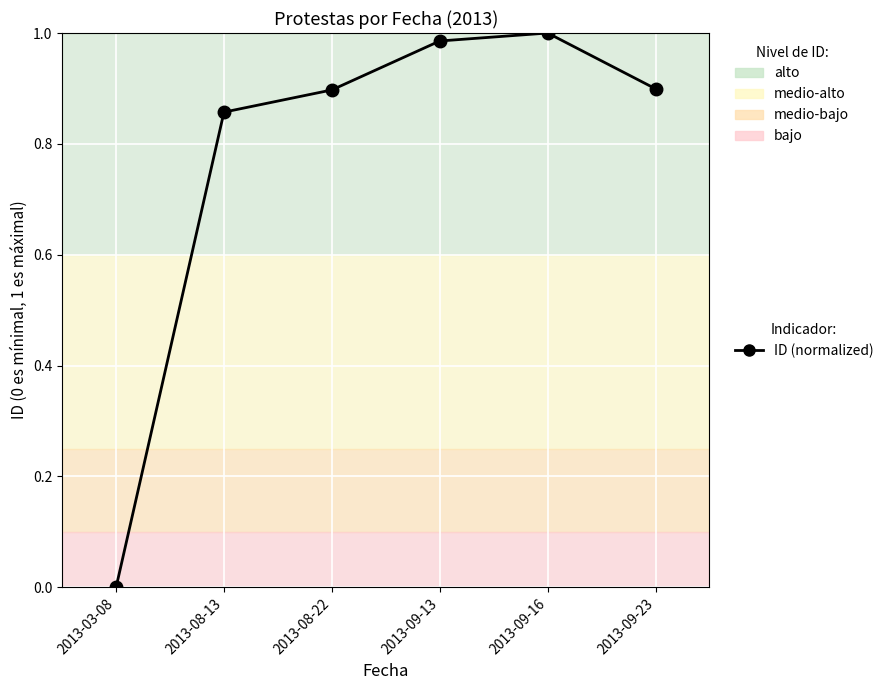

The value at 2013-08-13 is 0.4. True or false?

False